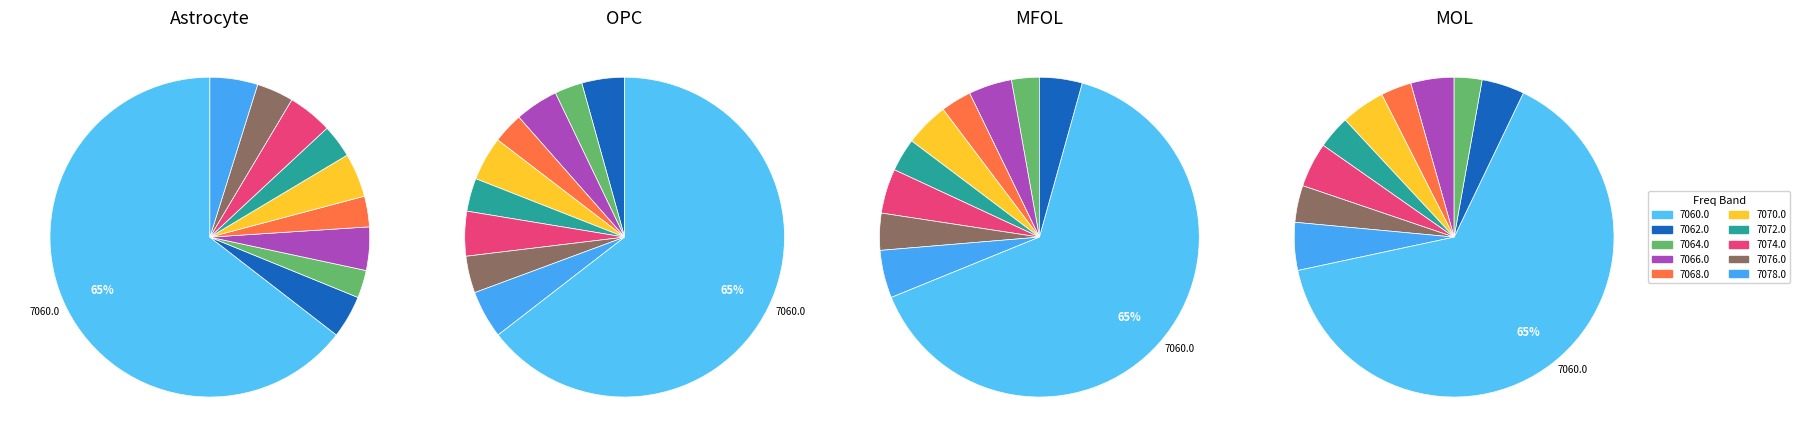

To the nearest percent, what is the average slice percentage?

10%